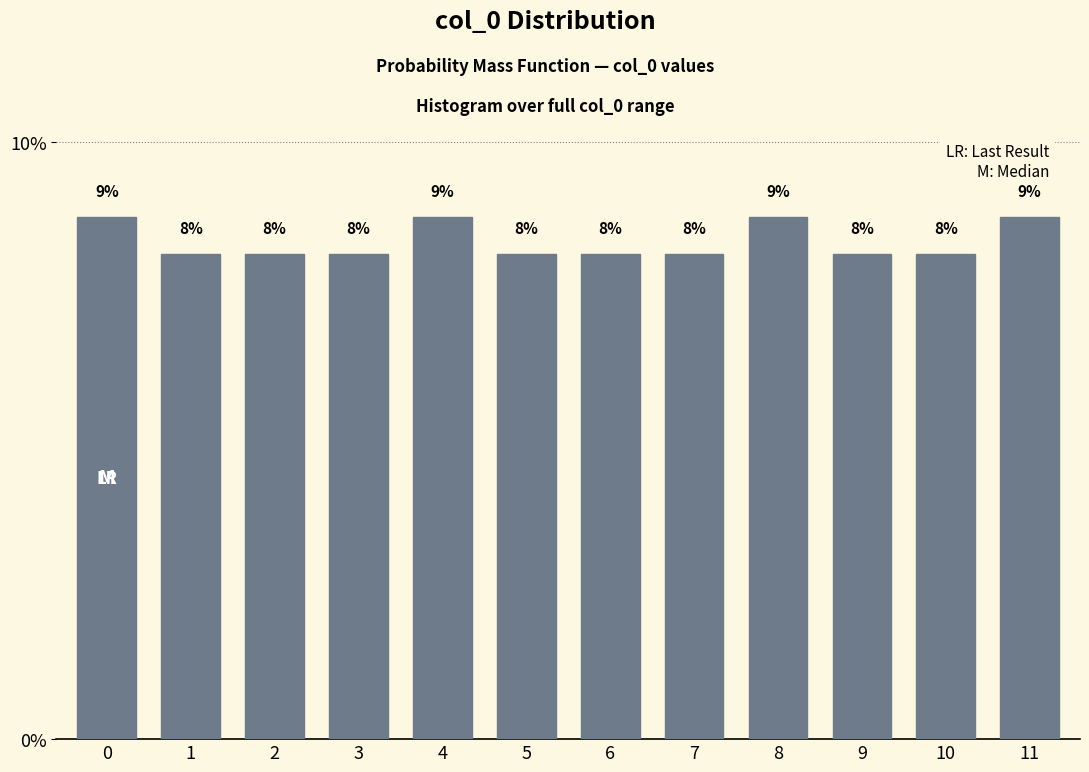

Does the chart contain any negative values?

No